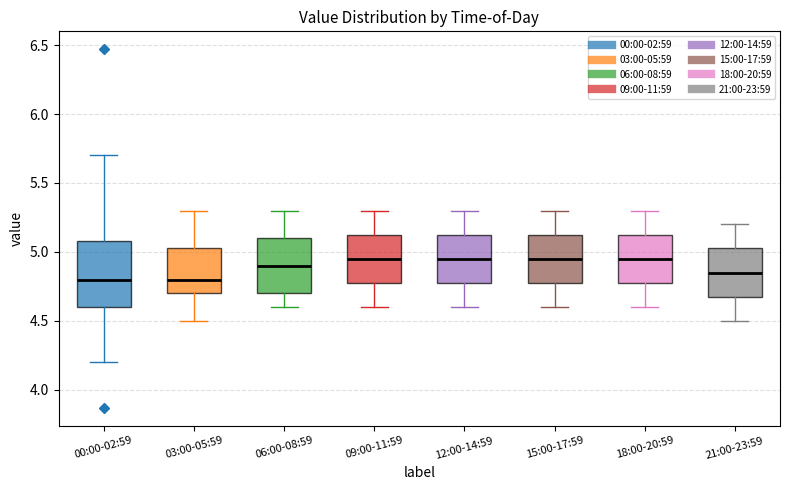

Where does the median line of the box for 03:00-05:59 sit on the y-axis? The values are not printed on the chart, so give them approximately, as read against the axis.

4.80